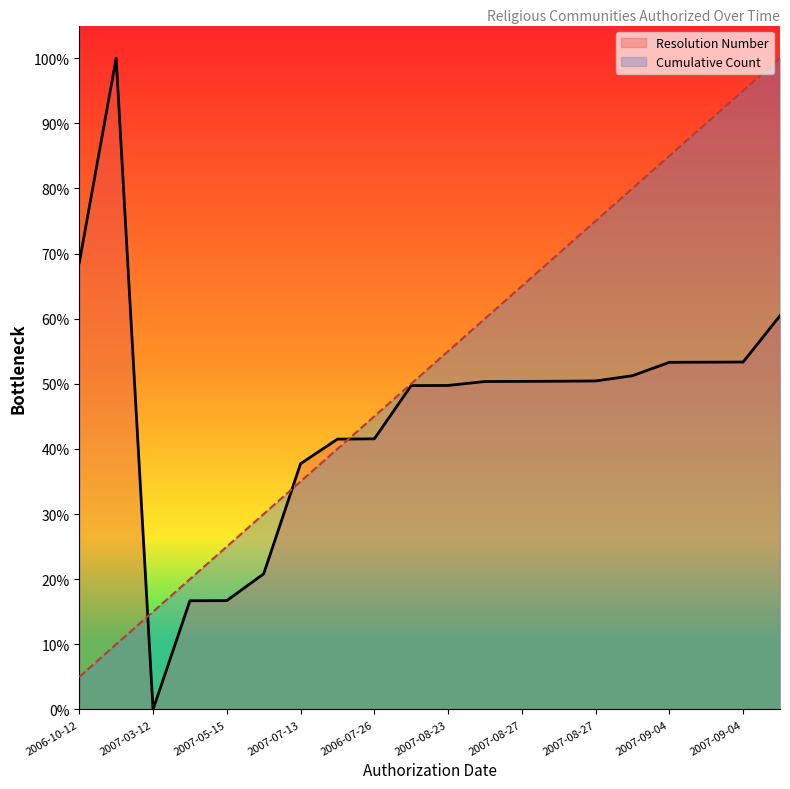

Rank the series by their maximum value, from lowest to highest.

Cumulative Count, Resolution Number